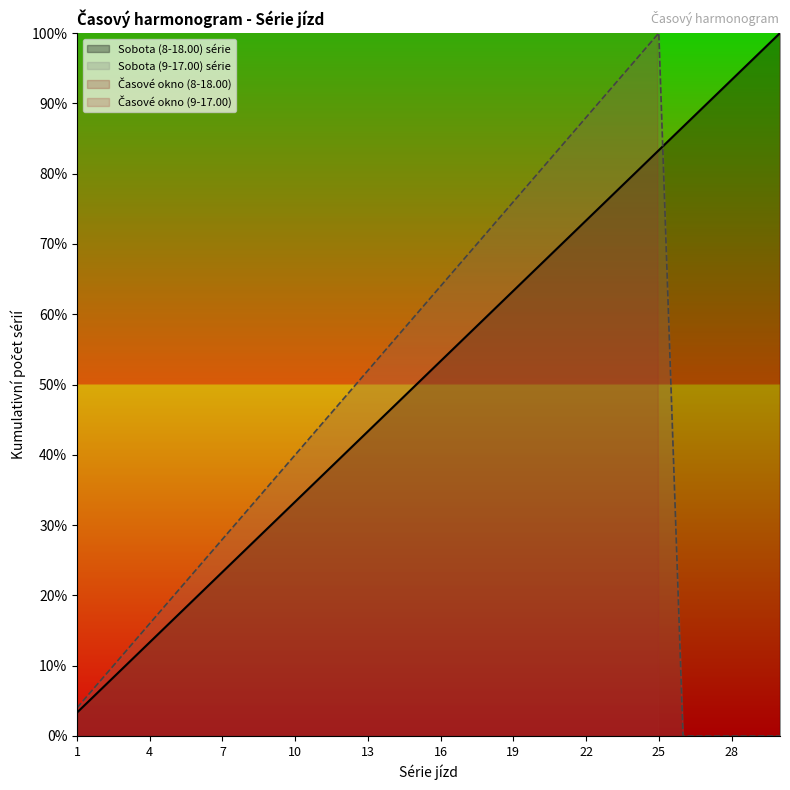

Where is Sobota (8-18.00) série nearest to the value 51?

15